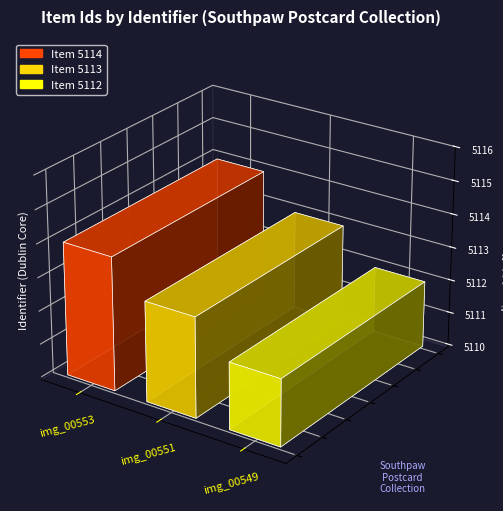

What is the maximum value shown in the chart?

5114